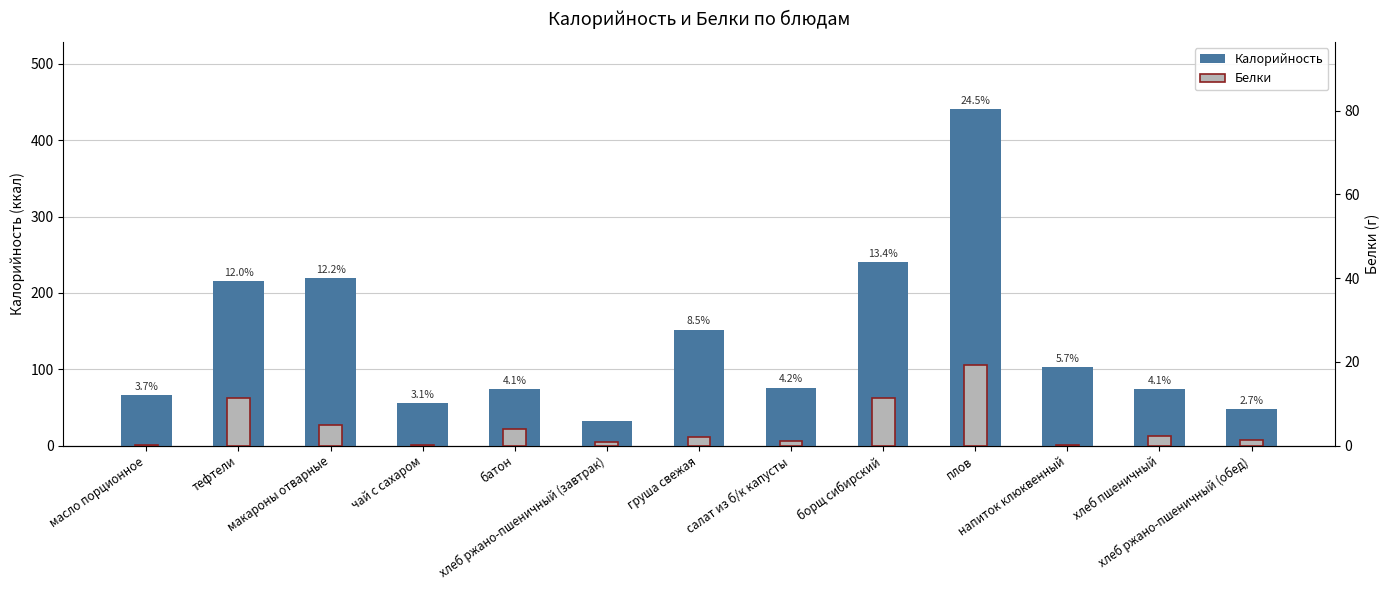

Rank the categories by Калорийность value from highest to lowest.

плов, борщ сибирский, макароны отварные, тефтели, груша свежая, напиток клюквенный, салат из б/к капусты, хлеб пшеничный, батон, масло порционное, чай с сахаром, хлеб ржано-пшеничный (обед), хлеб ржано-пшеничный (завтрак)